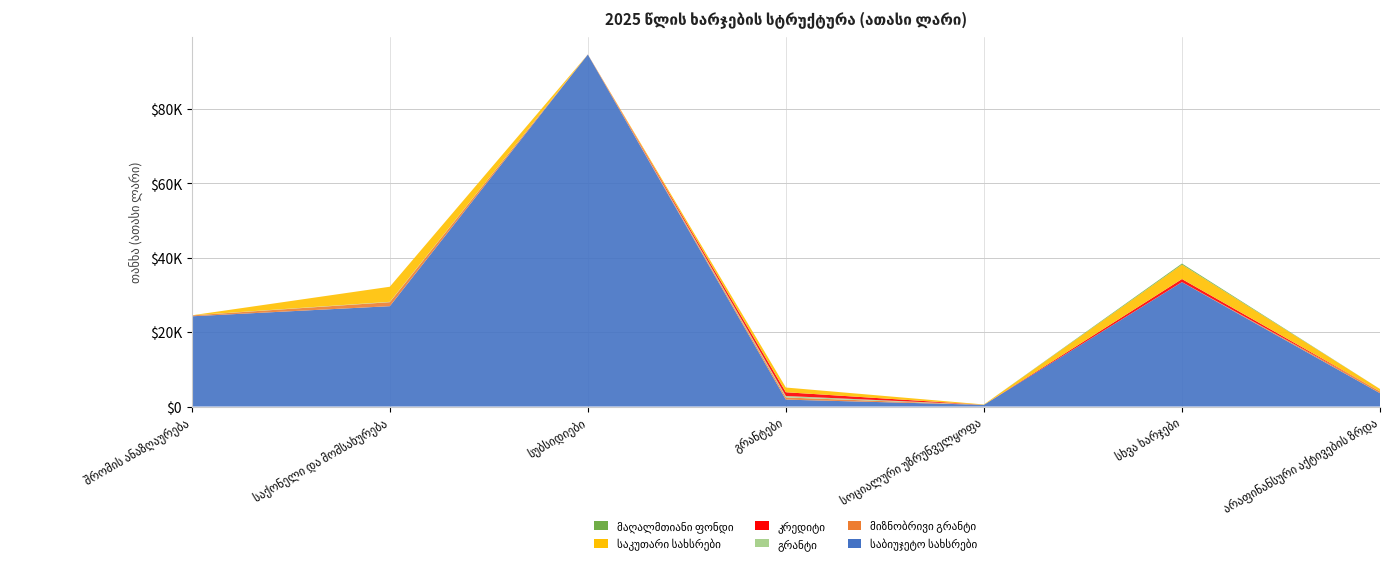

Reading left to right, list all the values displayed in this chart.

საბიუჯეტო სახსრები: 24238.3	26957.7	94552.5	1852.3	453.4	33411.7	3583.1
მიზნობრივი გრანტი: 232.6	1075.2	37.0	582.3	0.0	3.3	475.6
გრანტი: 30.2	96.7	0.0	400.0	0.0	17.4	0.0
კრედიტი: 0.0	0.0	0.0	1000.0	0.0	814.9	0.0
საკუთარი სახსრები: 1.5	4048.7	0.0	1268.9	94.3	3876.8	657.0
მაღალმთიანი ფონდი: 0.0	0.0	0.0	0.0	0.0	293.9	0.0